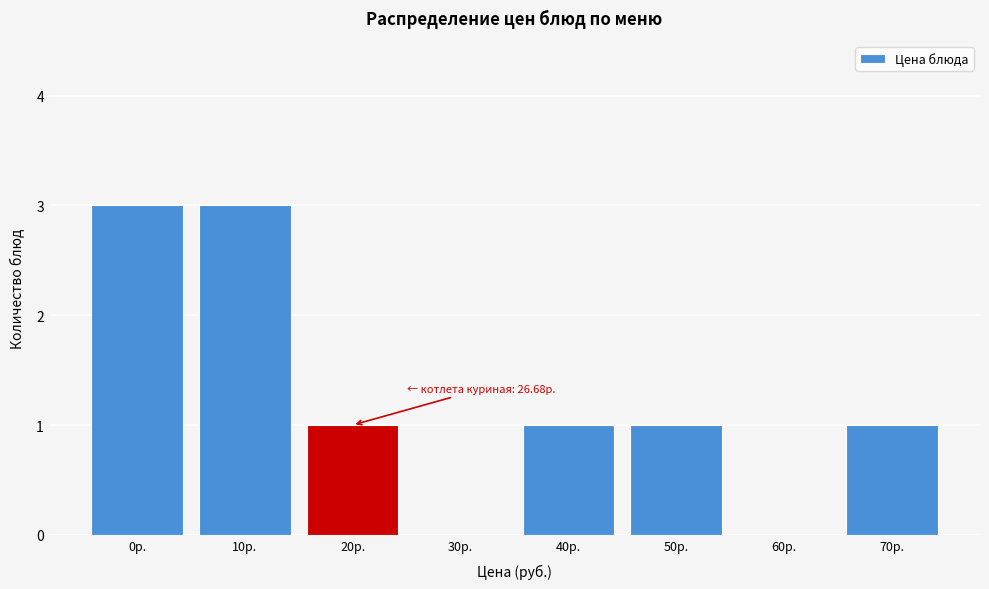

Reading right to left, list all the values displayed in this chart.

70р.=1	60р.=0	50р.=1	40р.=1	30р.=0	20р.=1	10р.=3	0р.=3